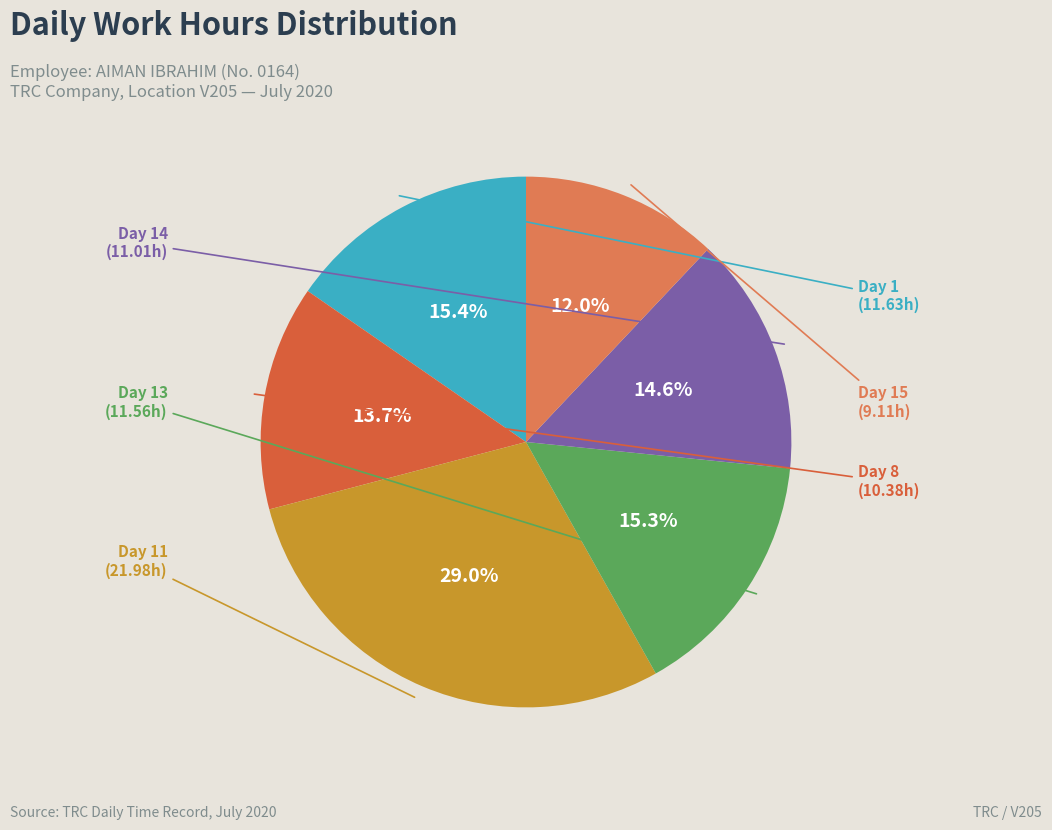

How many slices are in this pie chart?

6